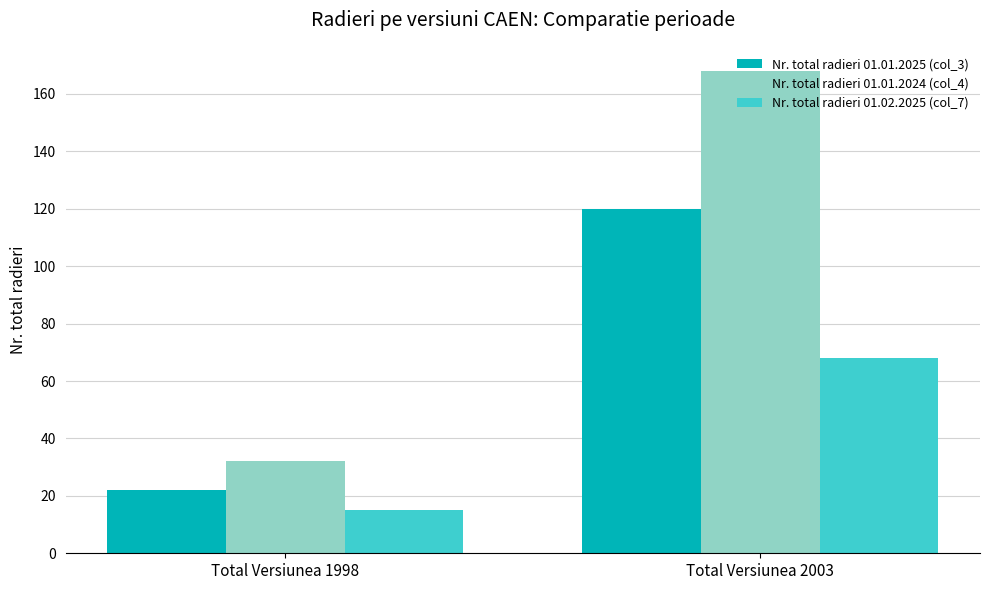

Which label corresponds to the largest value in the chart?

Total Versiunea 2003